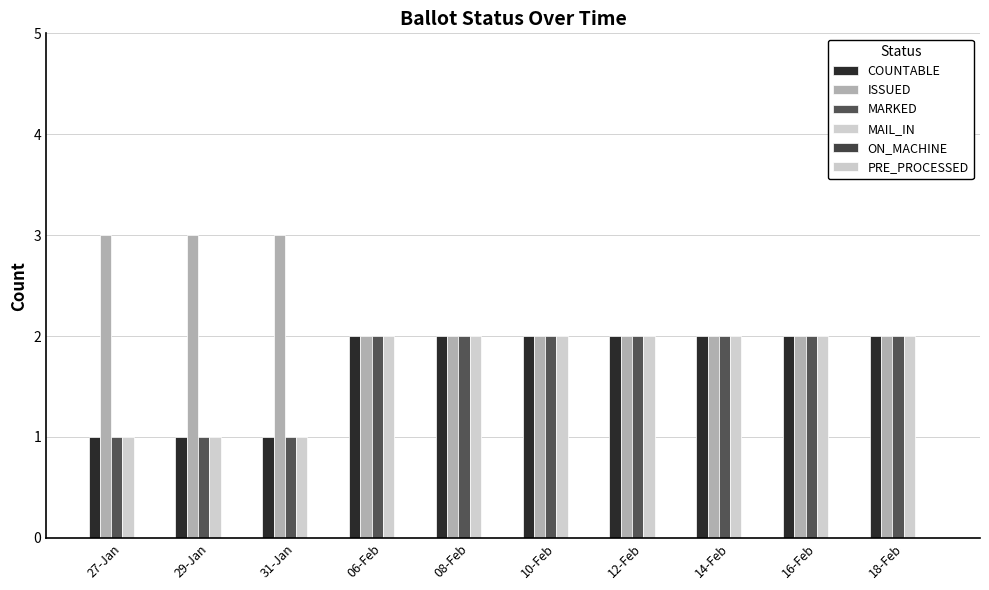

What is the value of the ISSUED bar at the 3rd from the left?

3